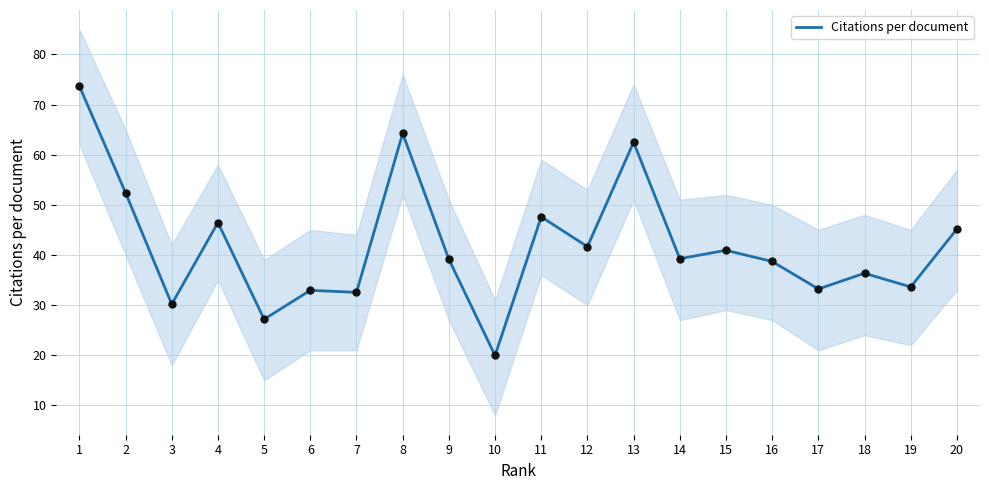

Which has a higher value, 16 or 18?

16